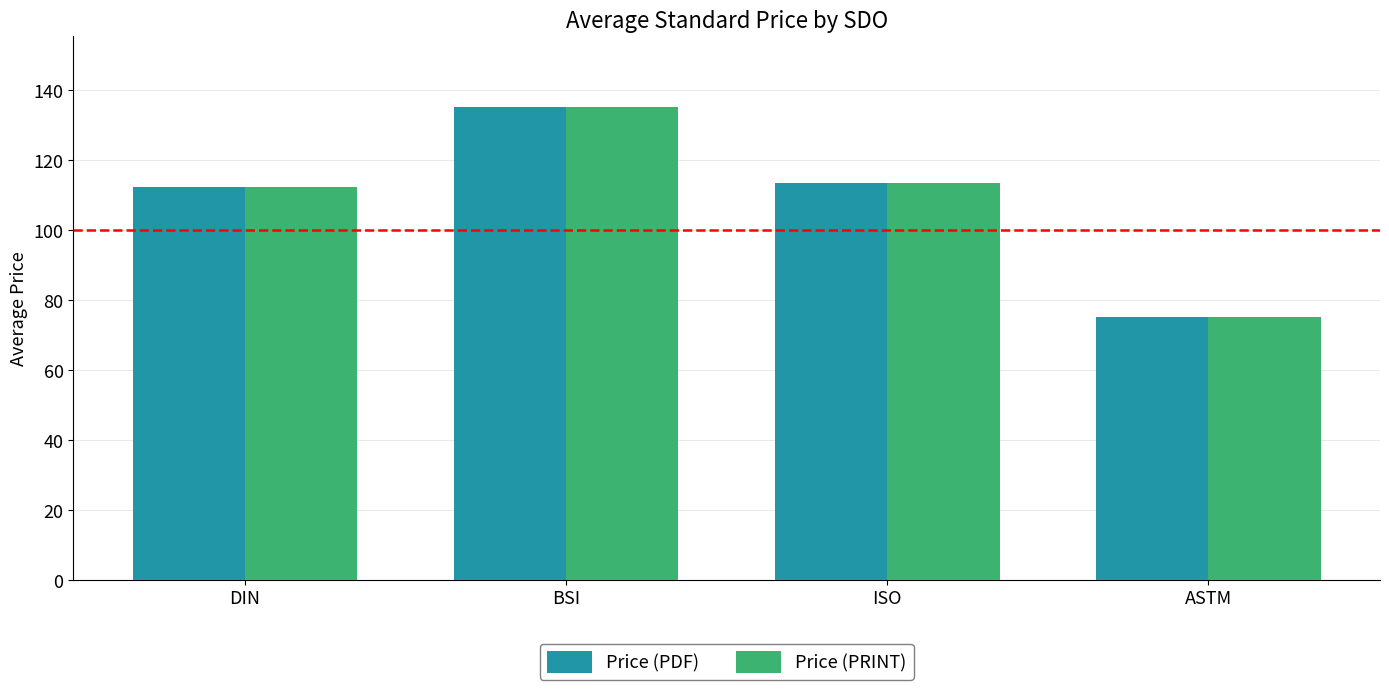

How many data points in Price (PDF) are above 113?

2